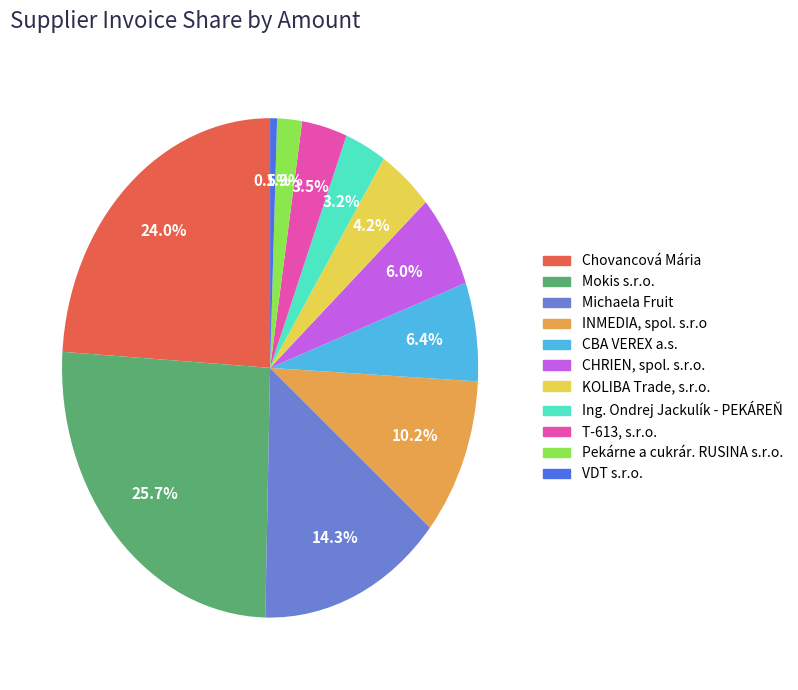

To the nearest percent, what is the difference between the Ing. Ondrej Jackulík - PEKÁREŇ and INMEDIA, spol. s.r.o slice percentages?

7%